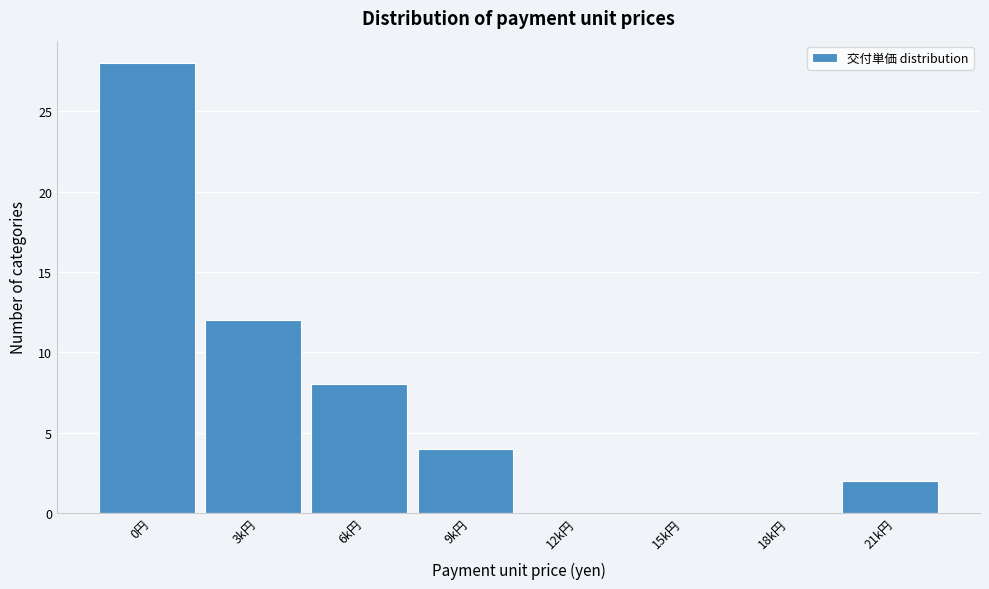

Reading right to left, transcribe all the data shown in this chart.

21k円=2	18k円=0	15k円=0	12k円=0	9k円=4	6k円=8	3k円=12	0円=28